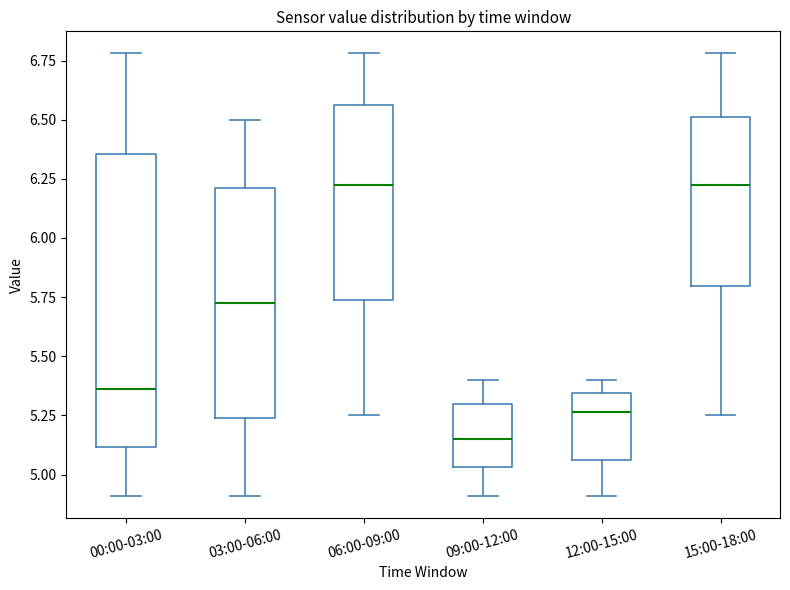

Where does the upper whisker of the box for 09:00-12:00 end on the y-axis? The values are not printed on the chart, so give them approximately, as read against the axis.

5.40